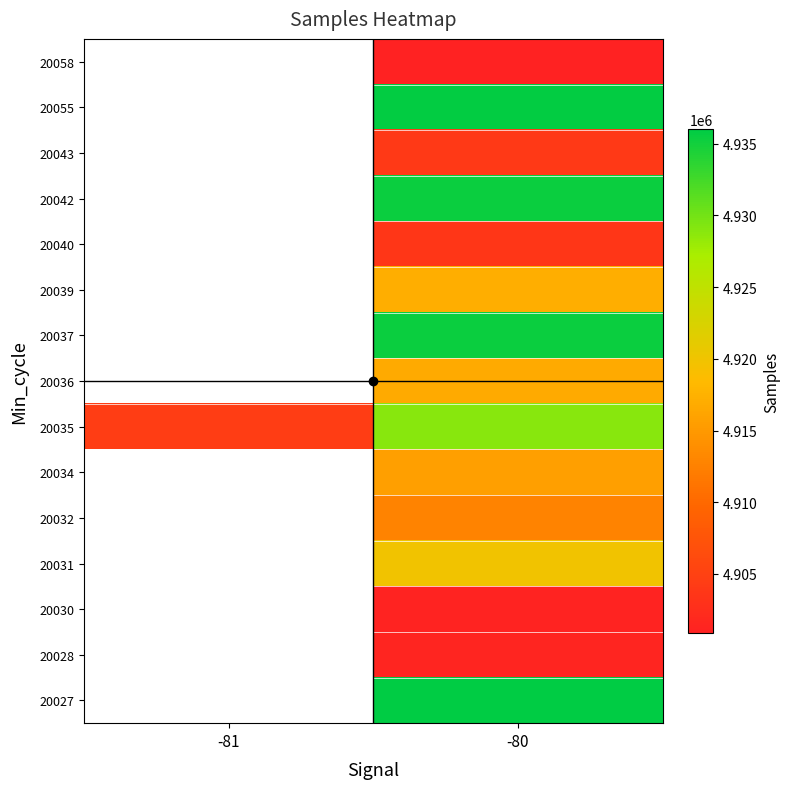

How many categories are shown in the chart?

2